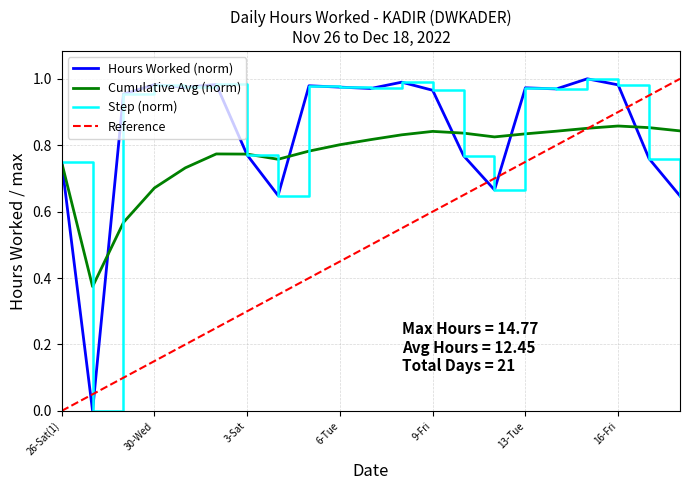

How many points are higher than both their immediate neighbors (excluding endpoints)?

6